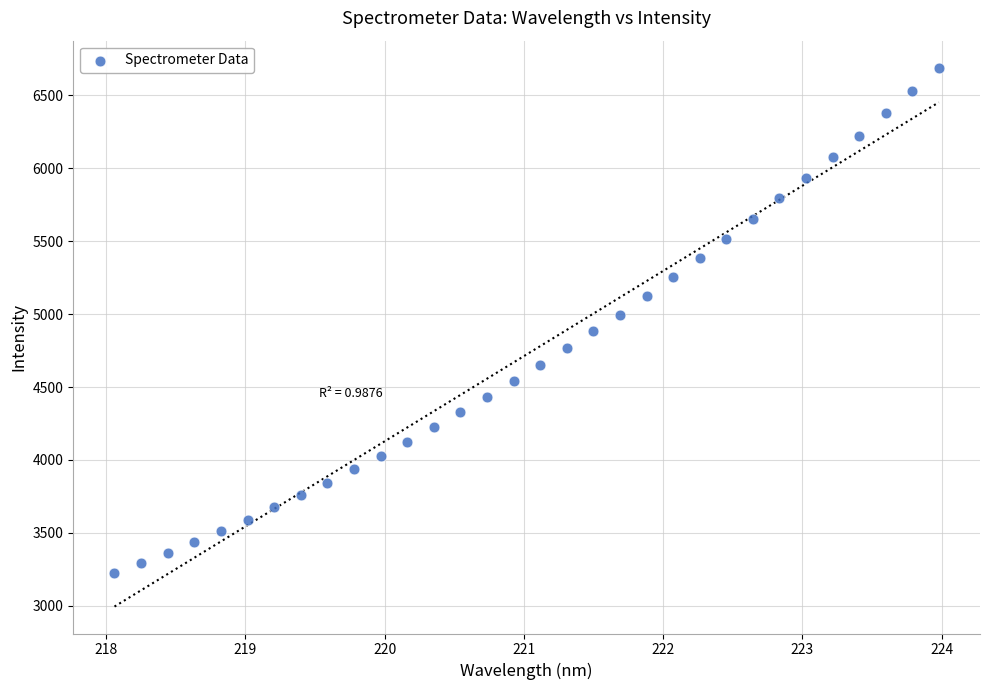

What is the range of Y values (max minus min)?

3466.7